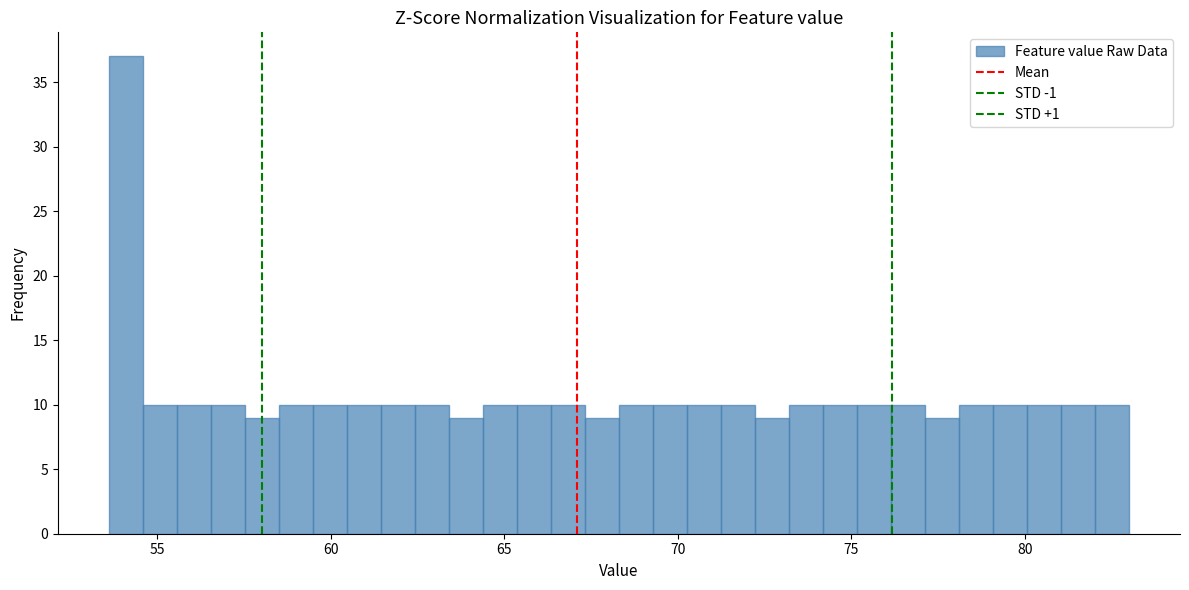

Read against the x-axis, roughly where is the centre of the tallest bar?

54.0